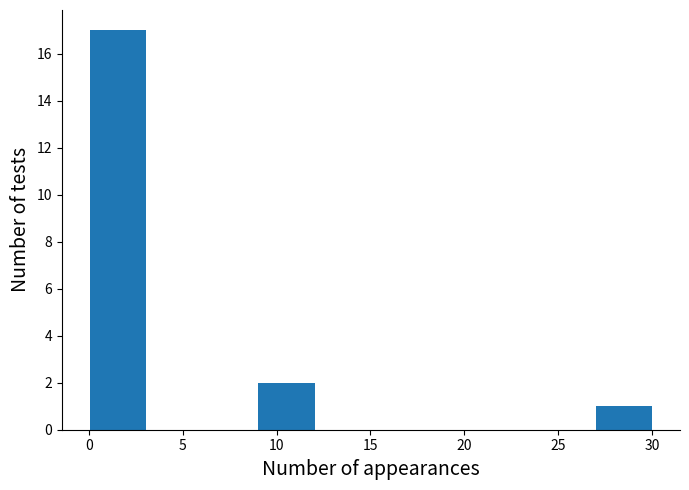

What is the height of the bar covering 27 to 30 on the x-axis? Neither the bar edges nor the heights are printed on the chart, so give them approximately, as read against the axes.

1